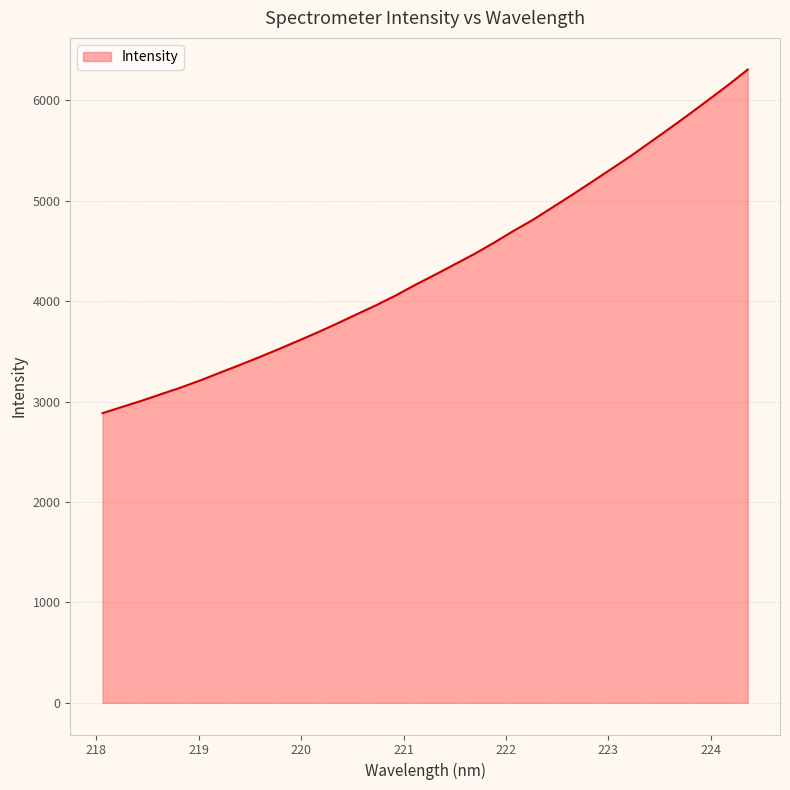

What is the minimum value shown in the chart?

2884.3